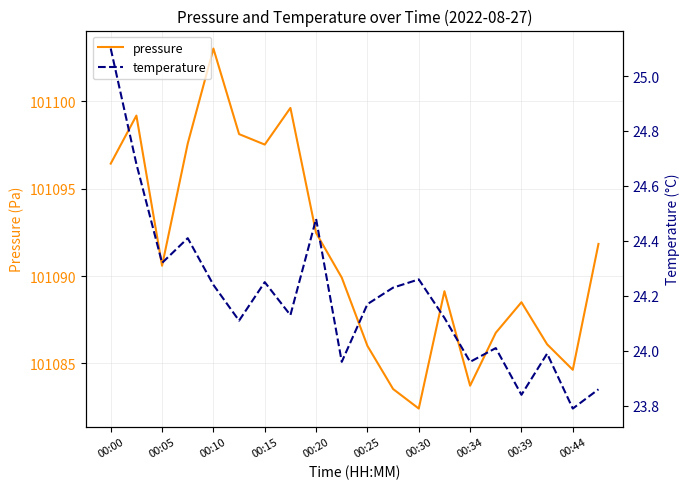

What is the maximum value shown in the chart?

101103.0